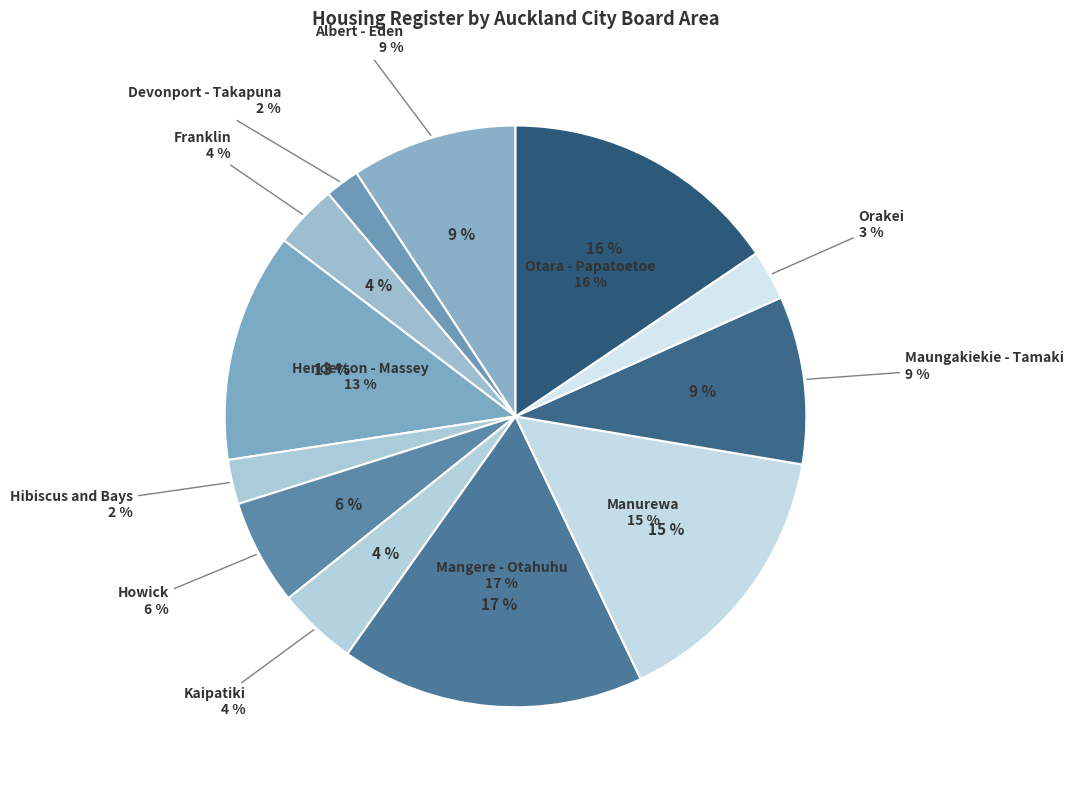

What is the largest slice in the pie chart?

Mangere - Otahuhu